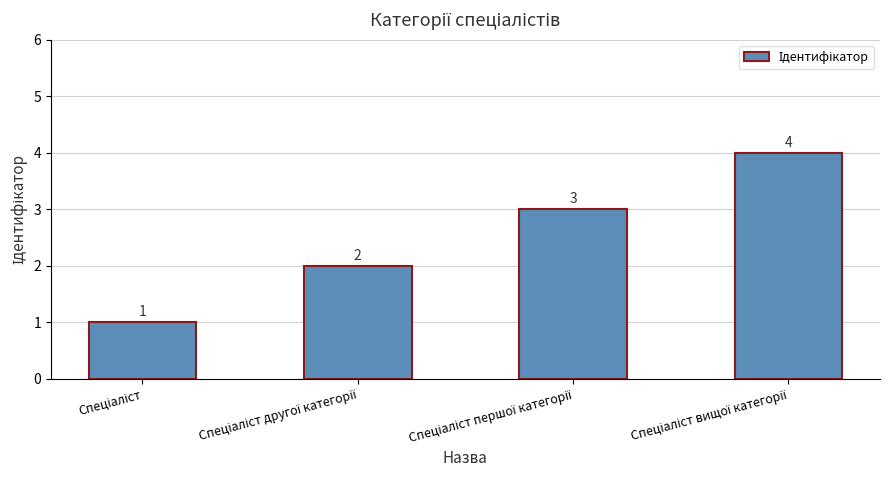

What is the difference between the maximum and minimum values?

3